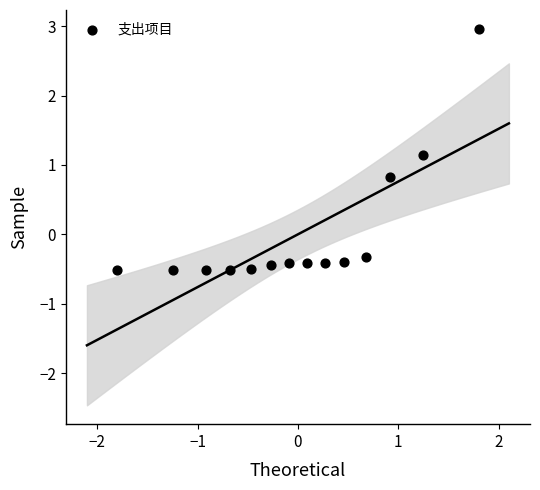

What is the range of X values (max minus min)?

3.6